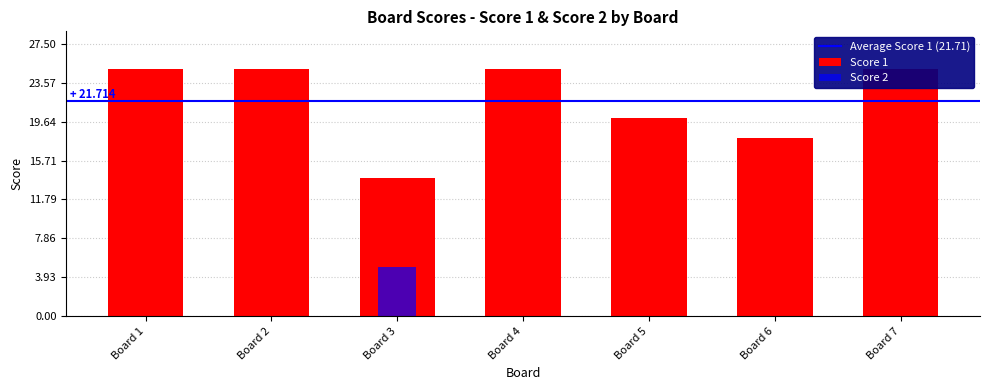

What is the spread (max minus min) of values at Board 6?

18